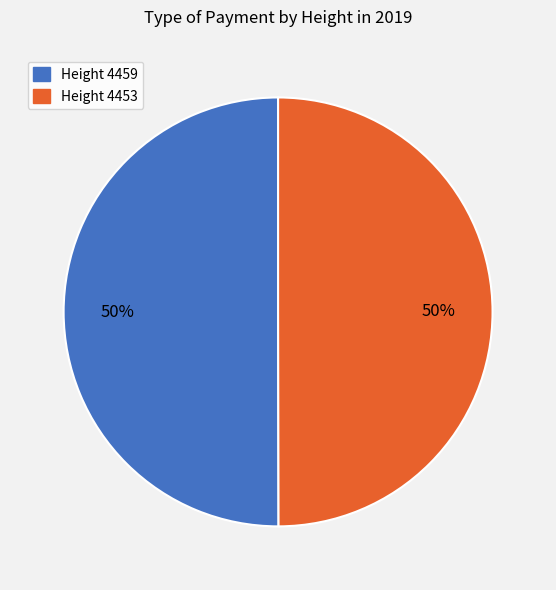

To the nearest percent, what is the average slice percentage?

50%